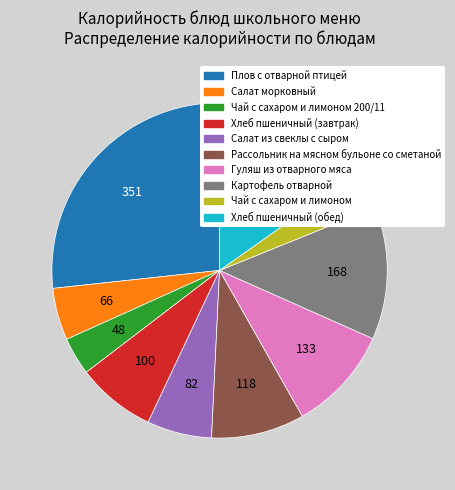

Is there a majority slice in this chart?

No